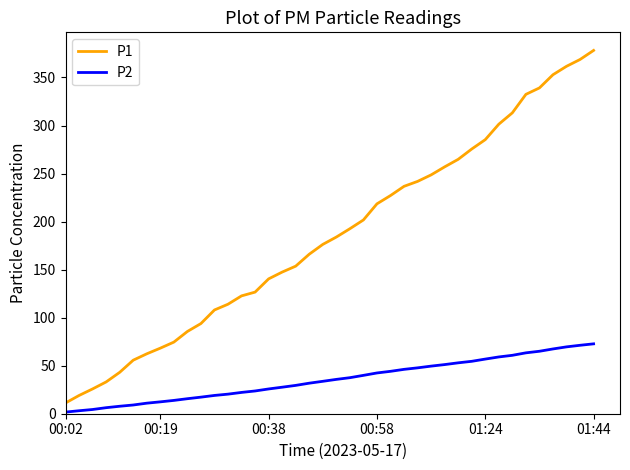

List the series in order of their peak value, lowest first.

P2, P1